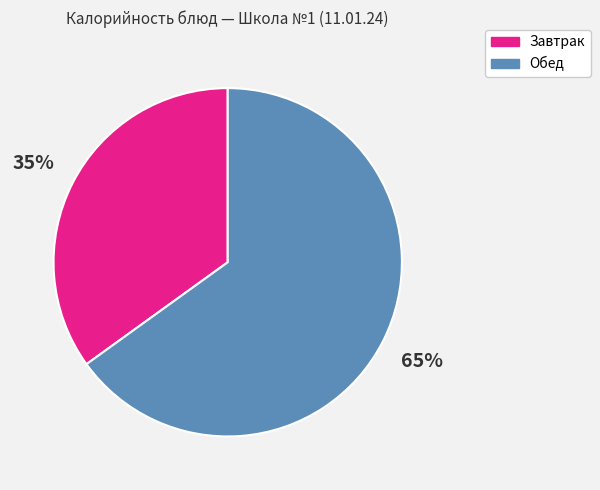

Is there a majority slice in this chart?

Yes